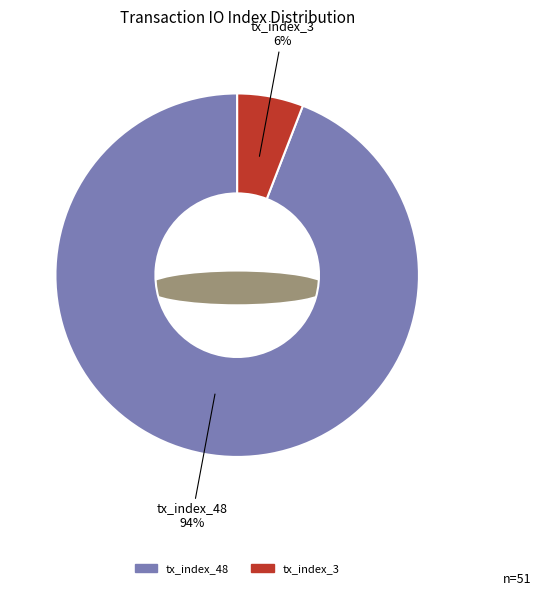

What percentage is the tx_index_48 slice, to the nearest percent?

94%